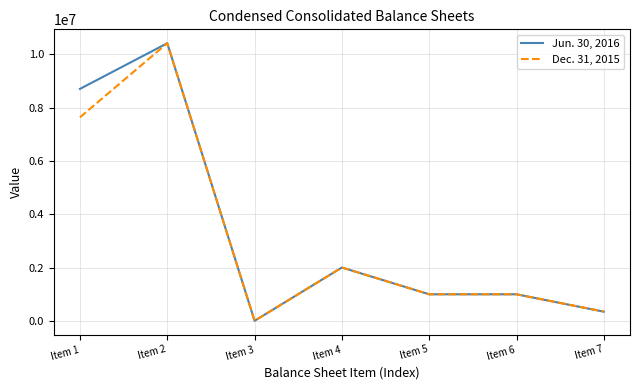

Which series changed the most between Item 5 and Item 7?

Jun. 30, 2016